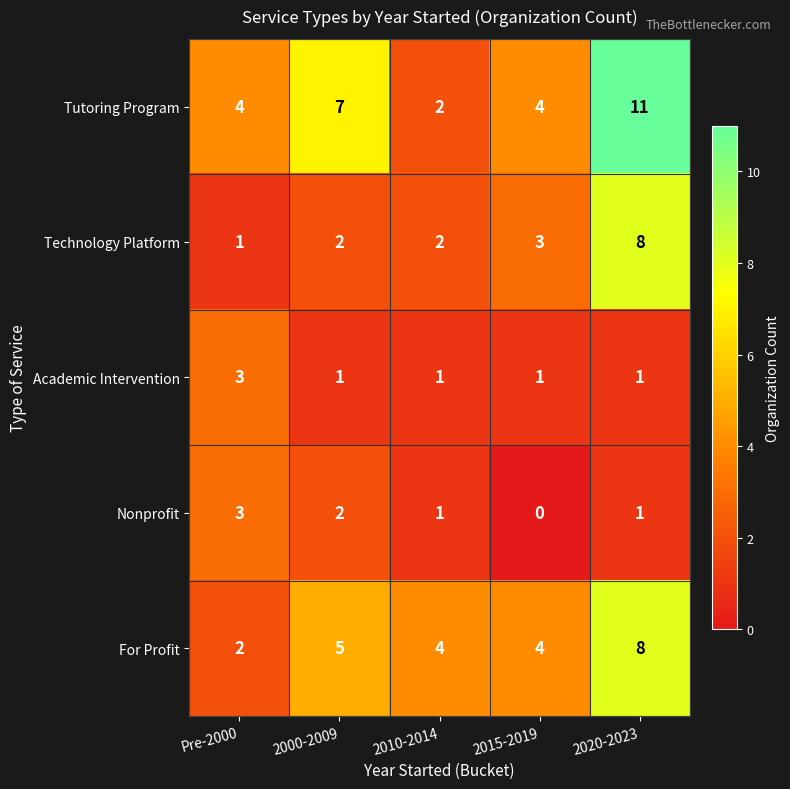

Between 2010-2014 and 2015-2019, which series saw the biggest shift?

Tutoring Program